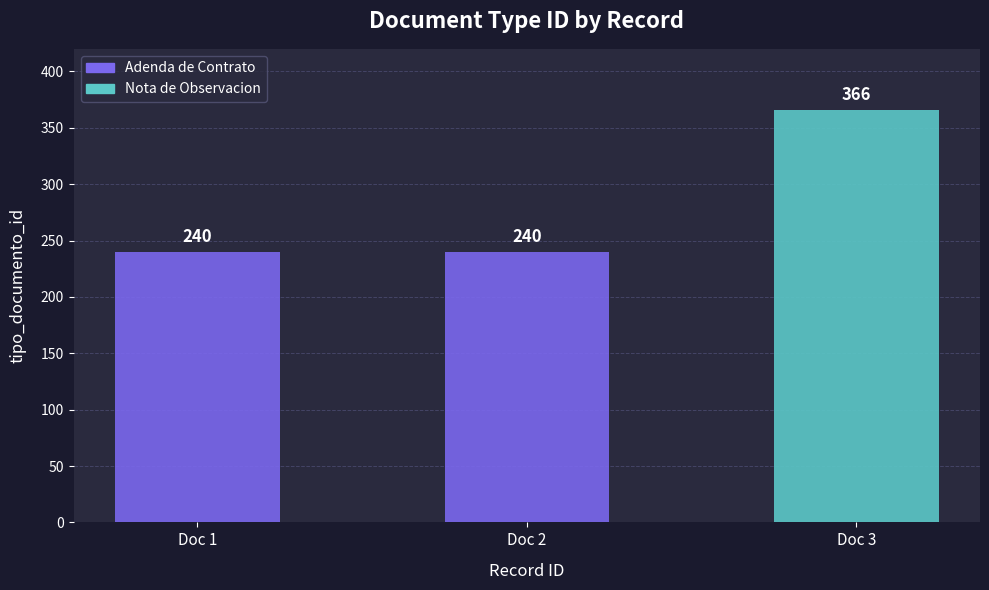

Reading left to right, transcribe all the data shown in this chart.

240	240	366